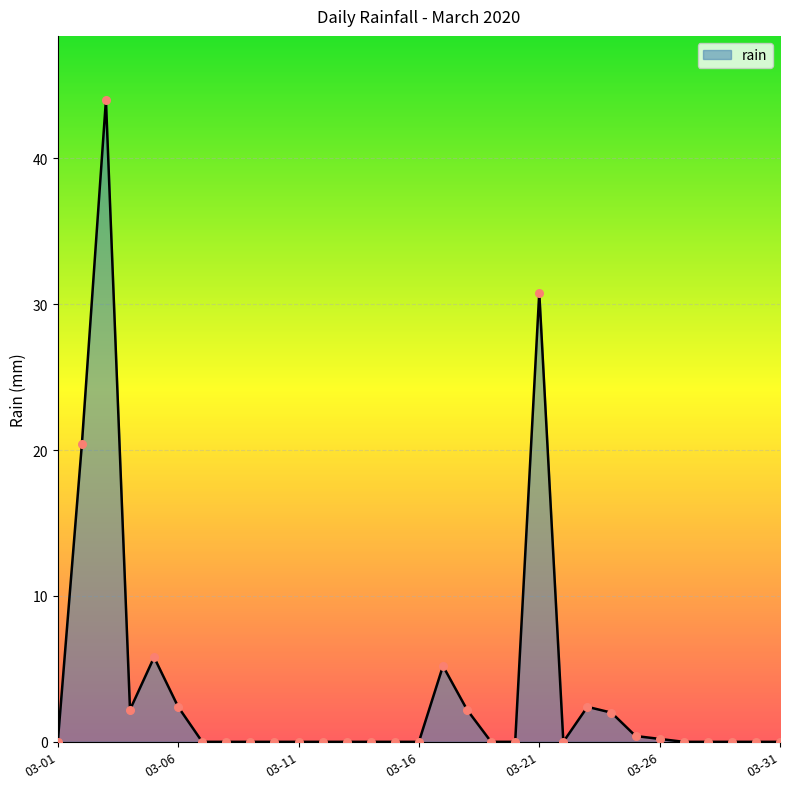

What is the maximum value shown in the chart?

44.0